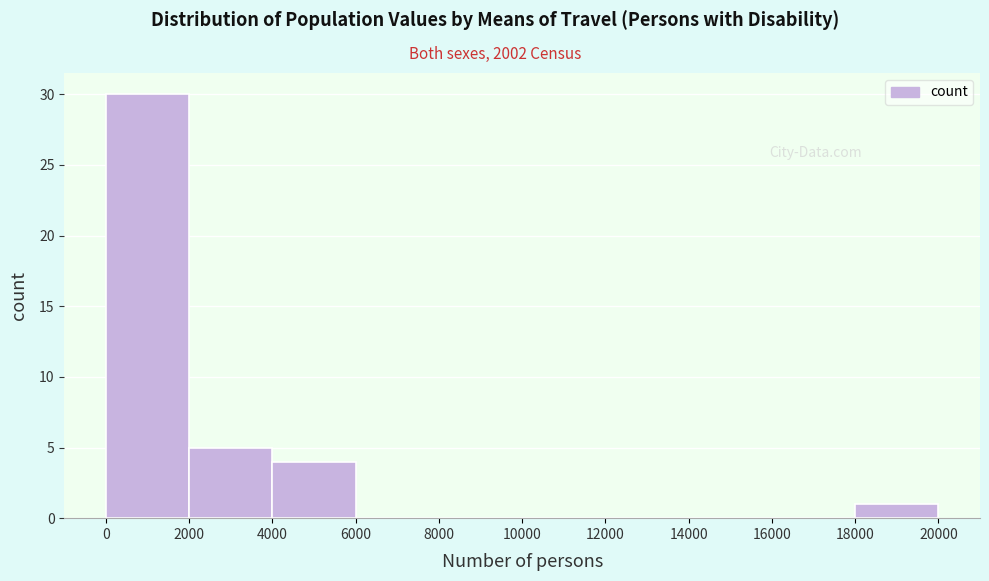

Over which range of the x-axis is the bar tallest?

0 to 2000